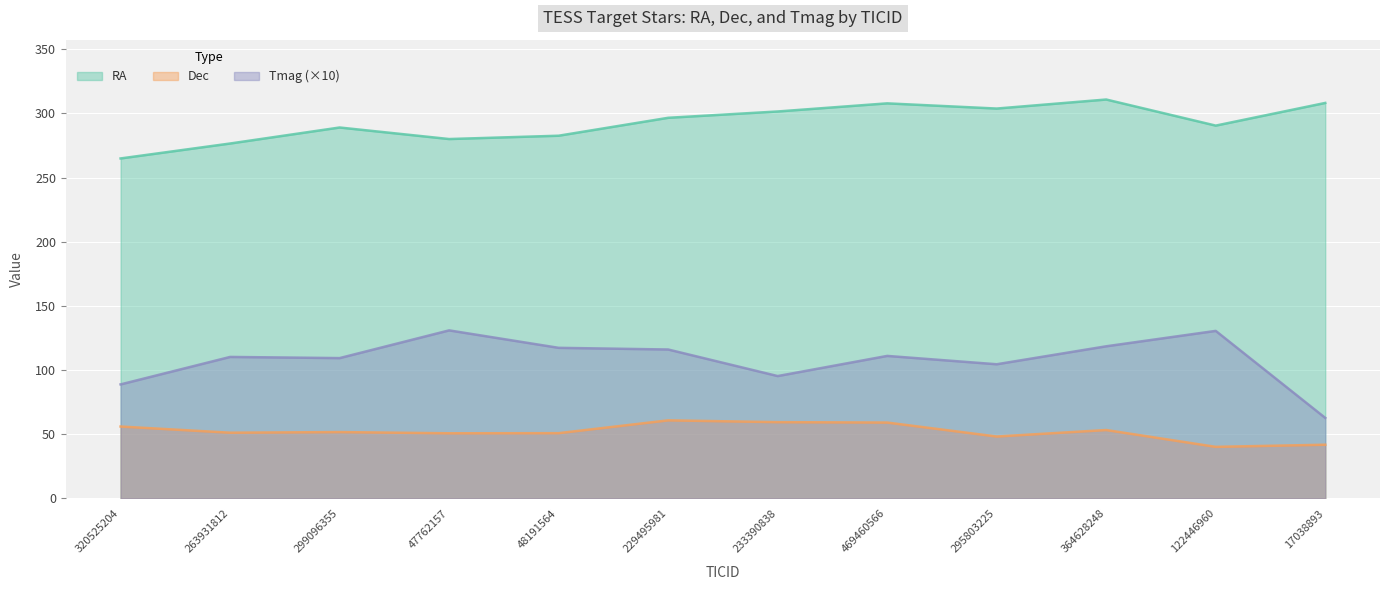

Reading left to right, transcribe all the data shown in this chart.

RA: 320525204=265.0	263931812=276.6	299096355=289.1	47762157=280.1	48191564=282.7	229495981=296.6	233390838=301.6	469460566=307.9	295803225=303.8	364628248=310.9	122446960=290.6	17038893=308.2
Dec: 320525204=56.1	263931812=51.3	299096355=51.8	47762157=50.8	48191564=50.9	229495981=60.9	233390838=59.5	469460566=59.2	295803225=48.3	364628248=53.3	122446960=40.2	17038893=41.9
Tmag: 320525204=88.9	263931812=110.3	299096355=109.4	47762157=131.0	48191564=117.4	229495981=116.1	233390838=95.4	469460566=111.1	295803225=104.6	364628248=118.6	122446960=130.6	17038893=62.8